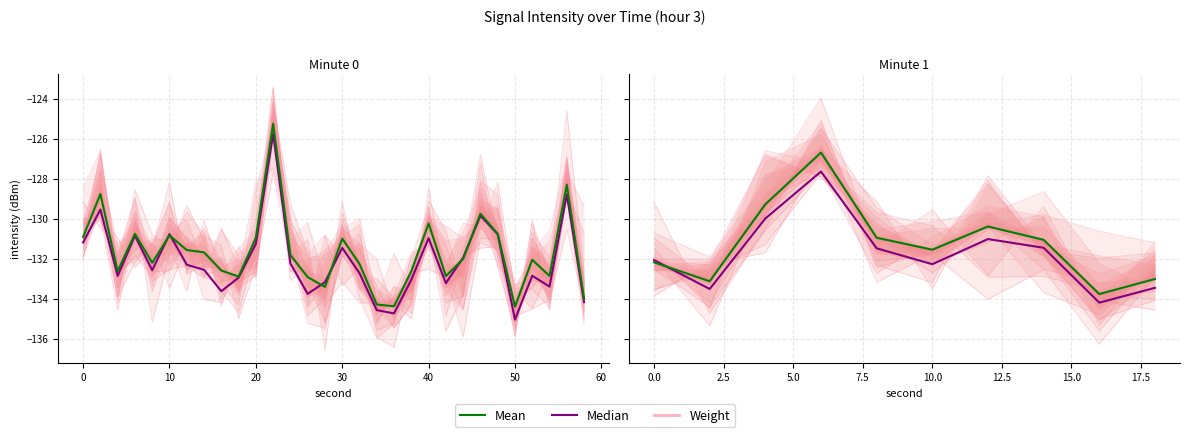

What is the average value of the Mean series?

-131.2